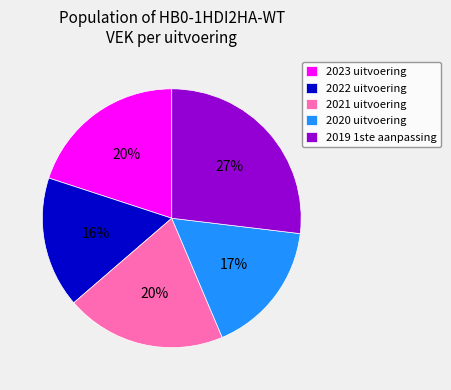

Is there any slice that represents more than half of the pie?

No